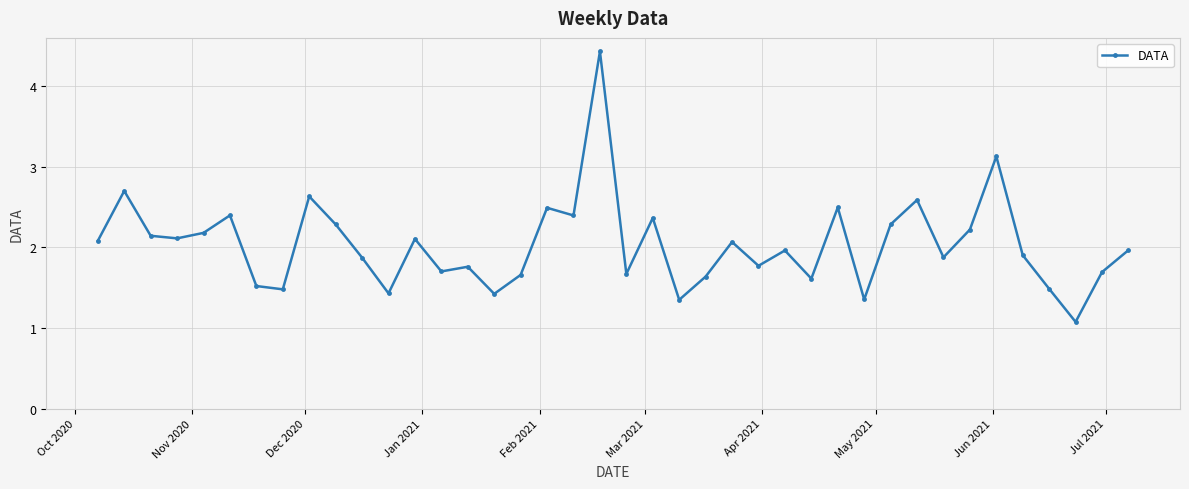

What is the sum of all values?

81.2